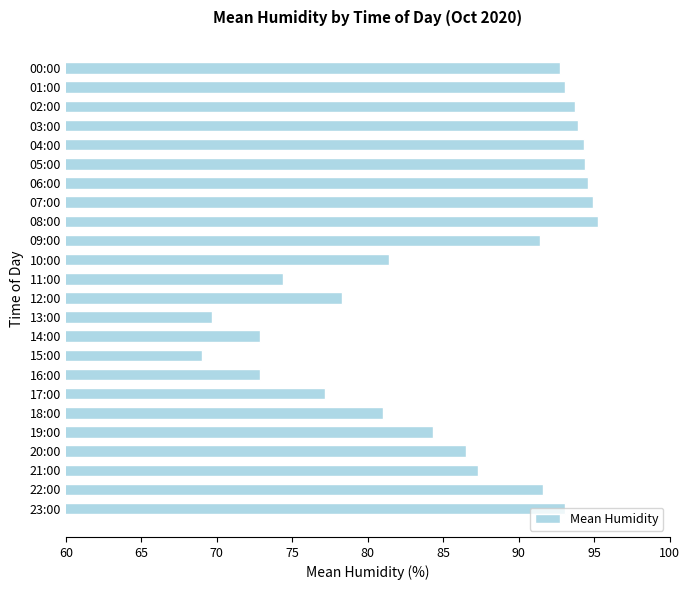

At which label is the value closest to 82?

10:00